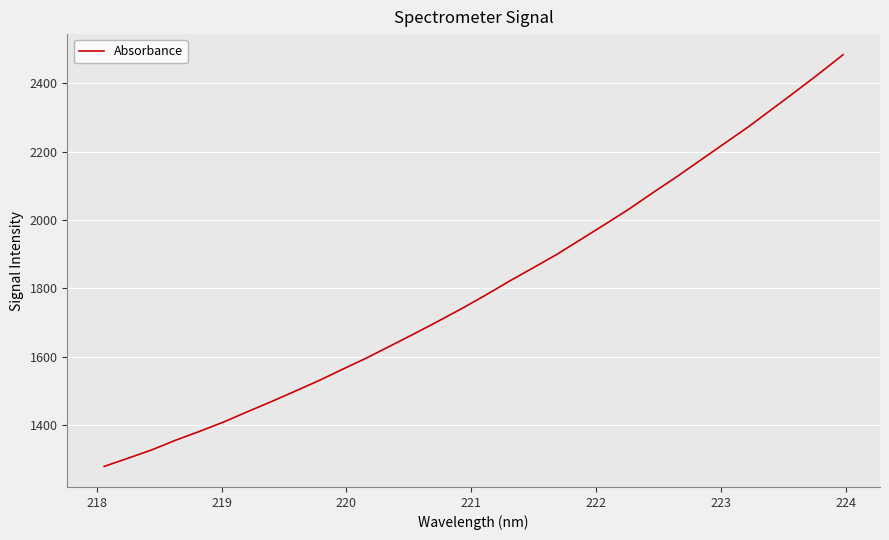

What is the smallest value displayed?

1279.6